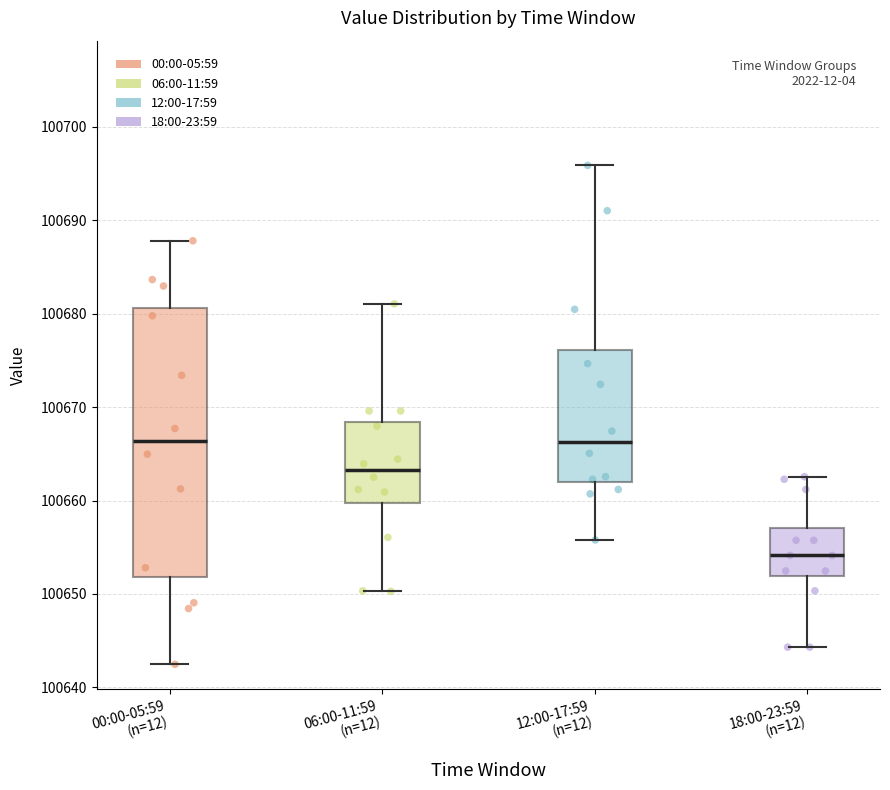

Comparing the boxes themselves (not the whiskers), which one is the tallest?

00:00-05:59 (n=12)